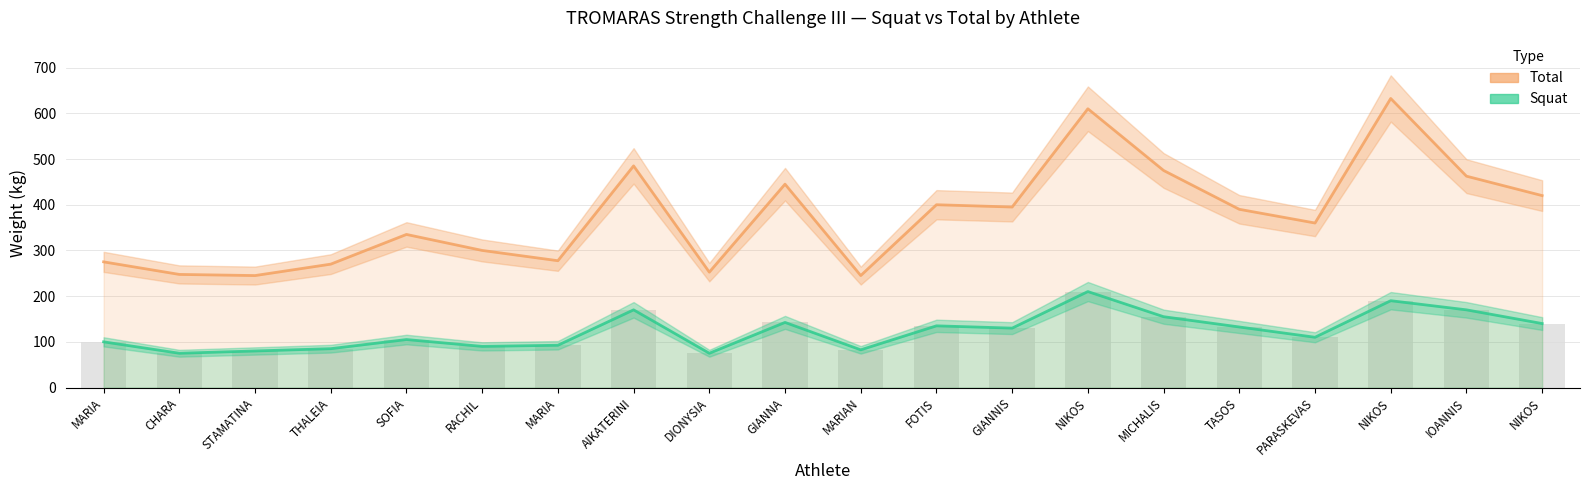

Is the value of Squat at MARIA greater than the value of Total at CHARA?

No